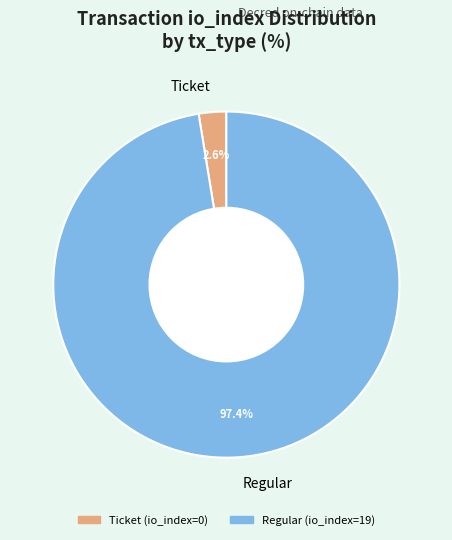

How many segments does this pie chart have?

2